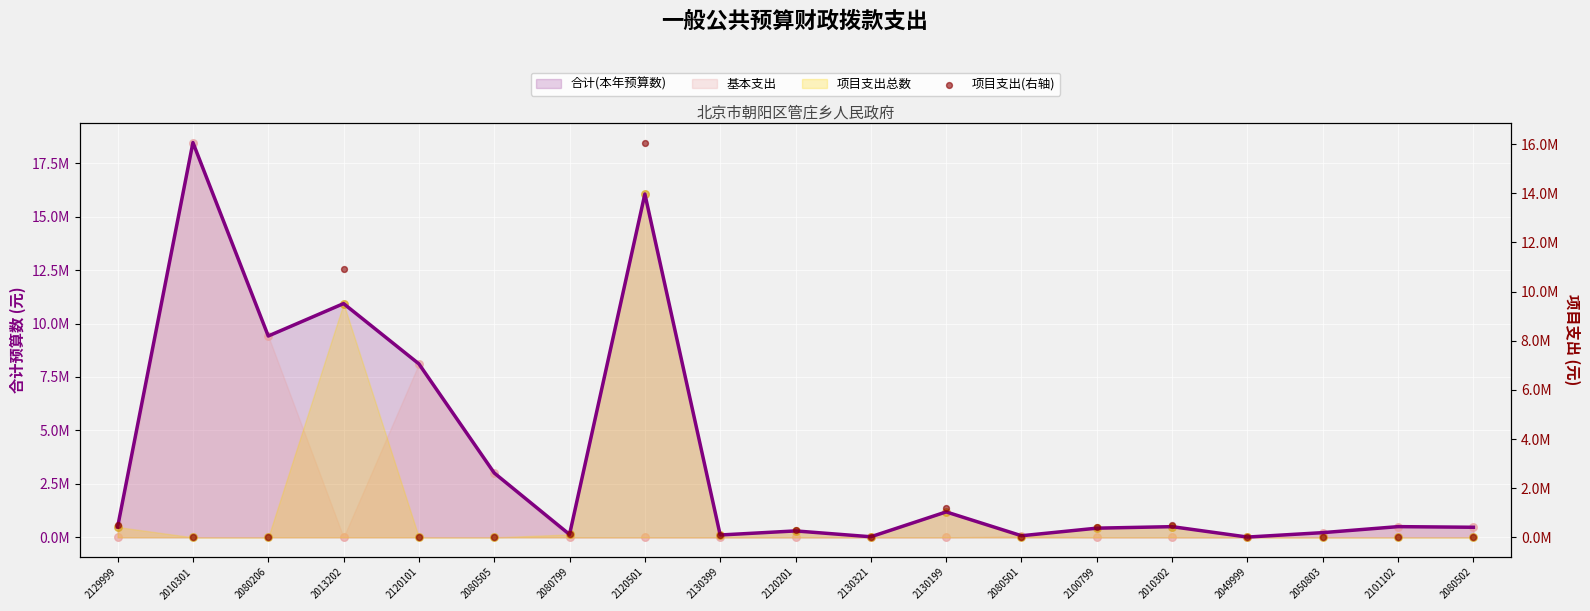

Between 2130321 and 2080206, which is larger?

2130321